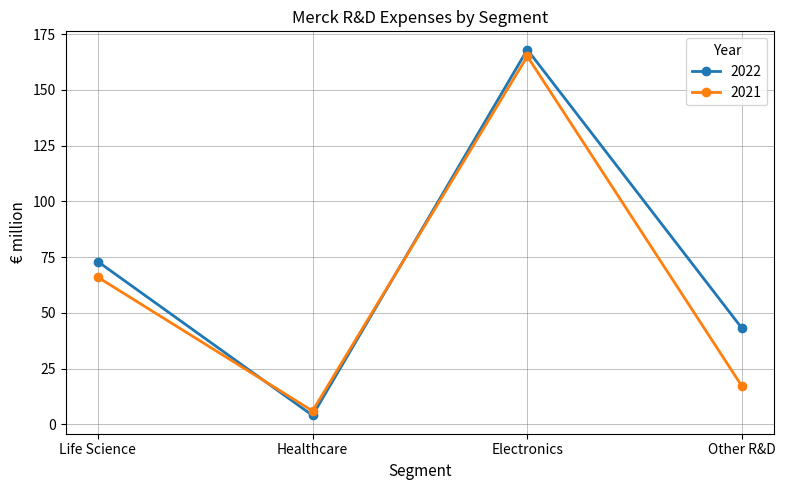

Reading left to right, list all the values displayed in this chart.

2022: 73	4	168	43
2021: 66	6	165	17